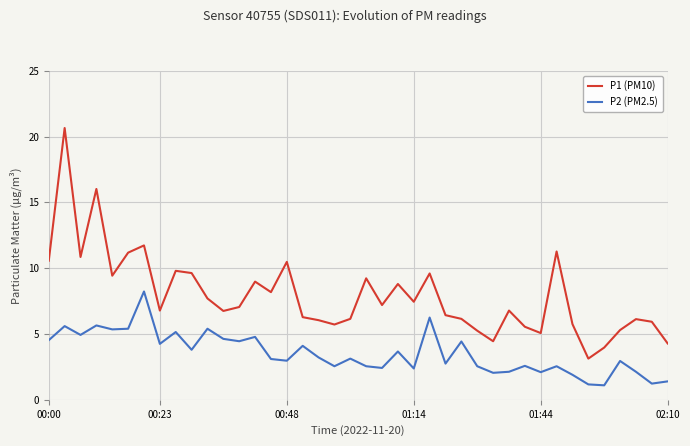

What is the minimum value for P1 (PM10)?

3.1